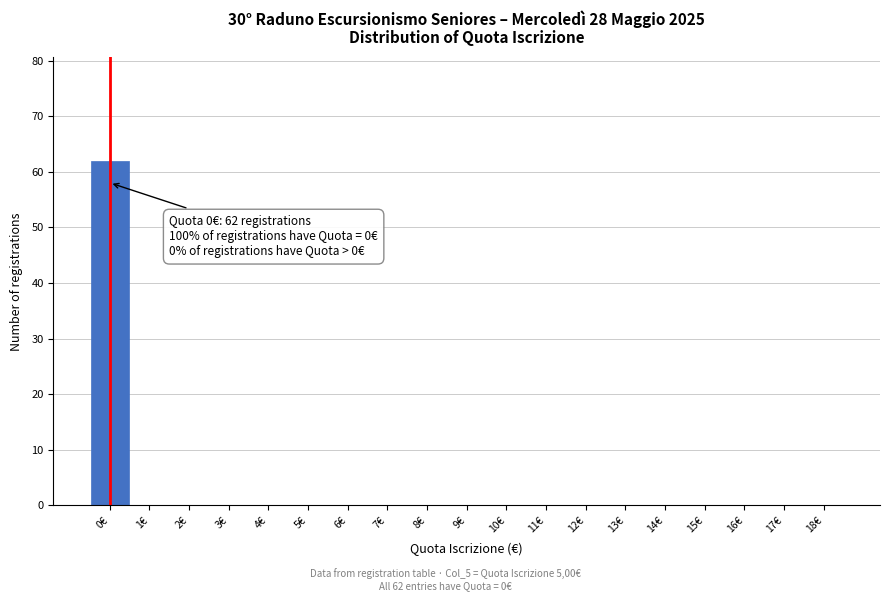

Reading left to right, transcribe all the data shown in this chart.

0€=62	1€=0	2€=0	3€=0	4€=0	5€=0	6€=0	7€=0	8€=0	9€=0	10€=0	11€=0	12€=0	13€=0	14€=0	15€=0	16€=0	17€=0	18€=0